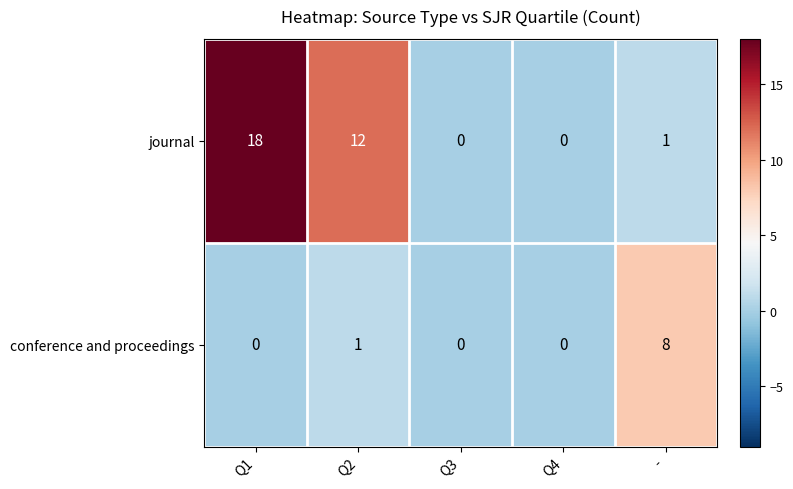

What is the difference between the maximum and minimum values in the journal series?

18